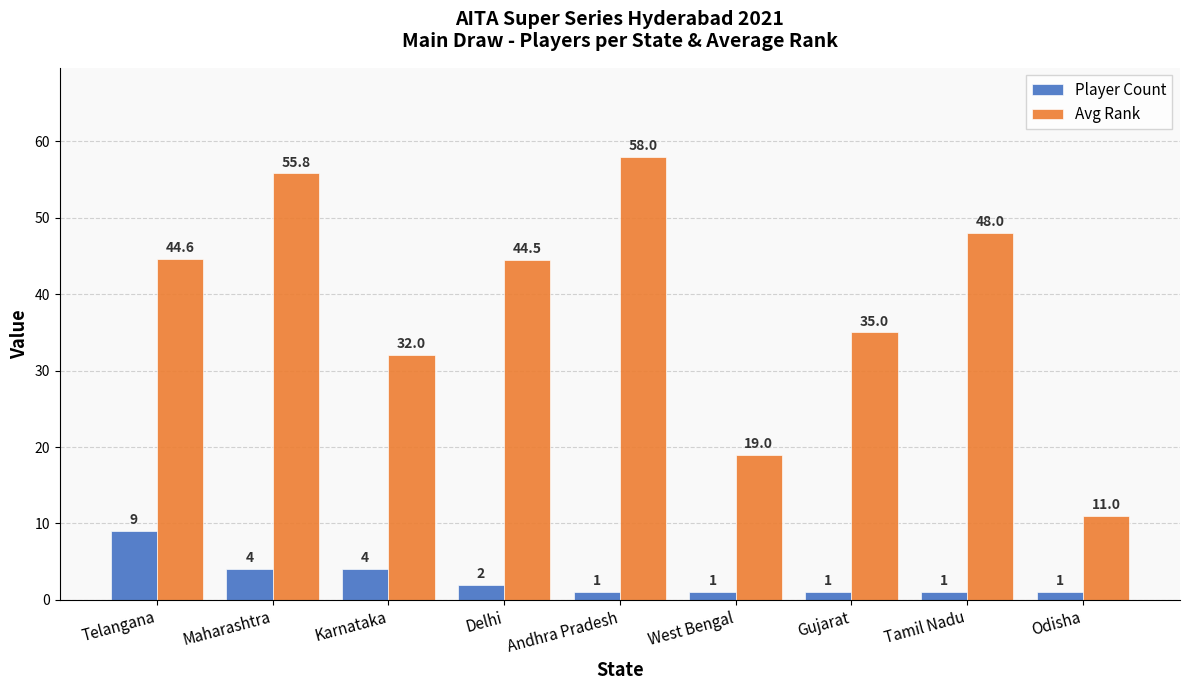

What is the difference between the maximum and minimum values in the Avg Rank series?

47.0